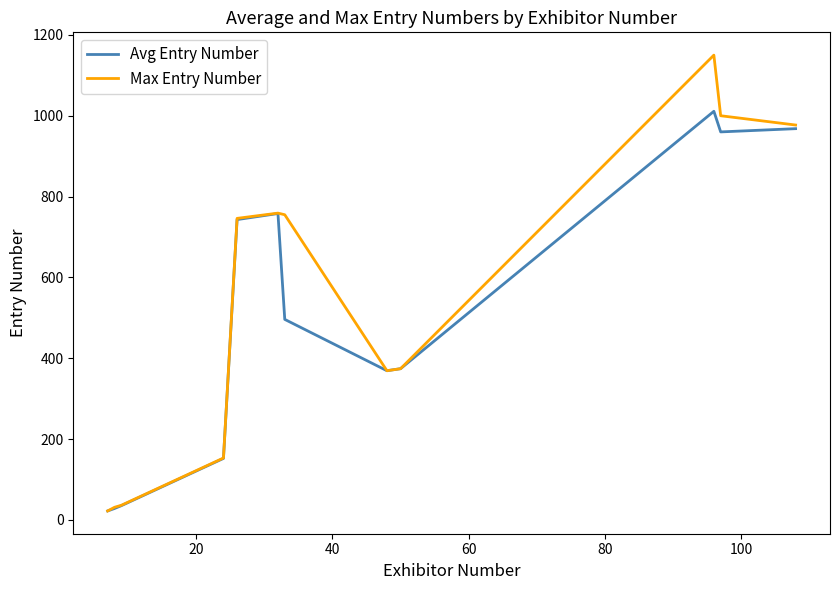

Which series has the largest range (max minus min)?

Max Entry Number